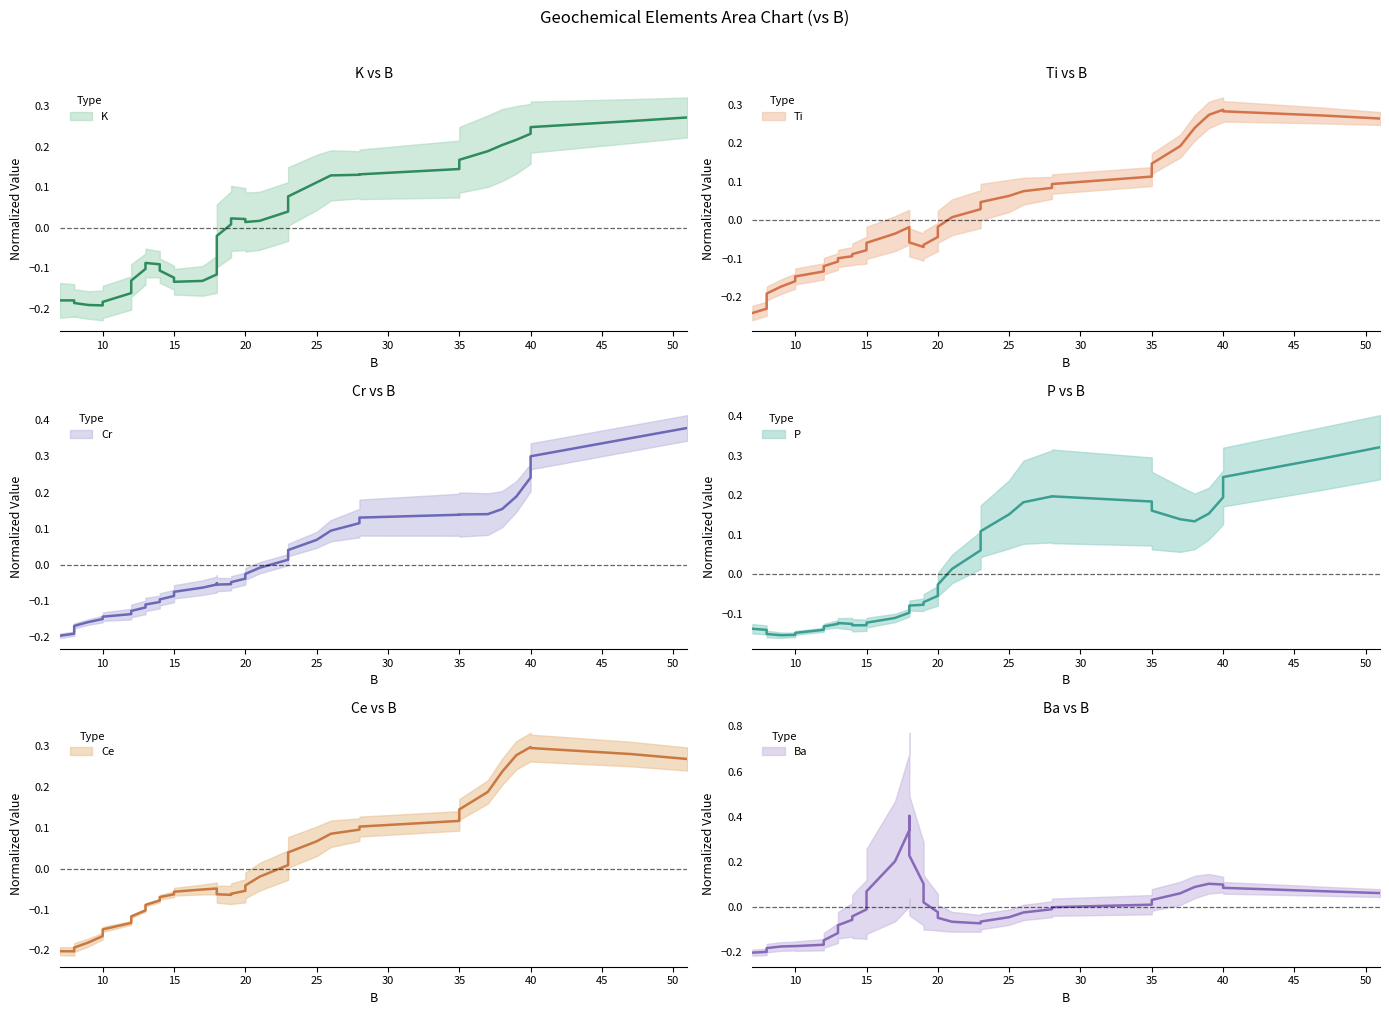

What is the value of the Ba (smoothed) point at the 25th from the left?

-0.1